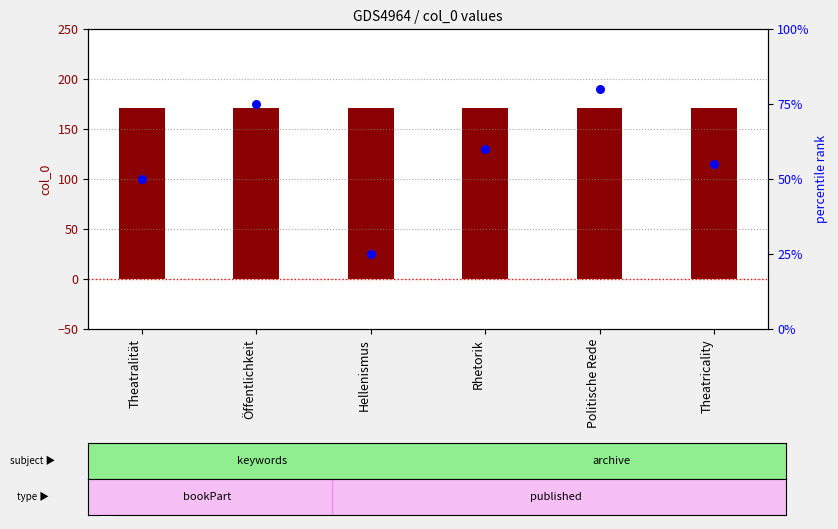

What is the total value across all series at Öffentlichkeit?

246